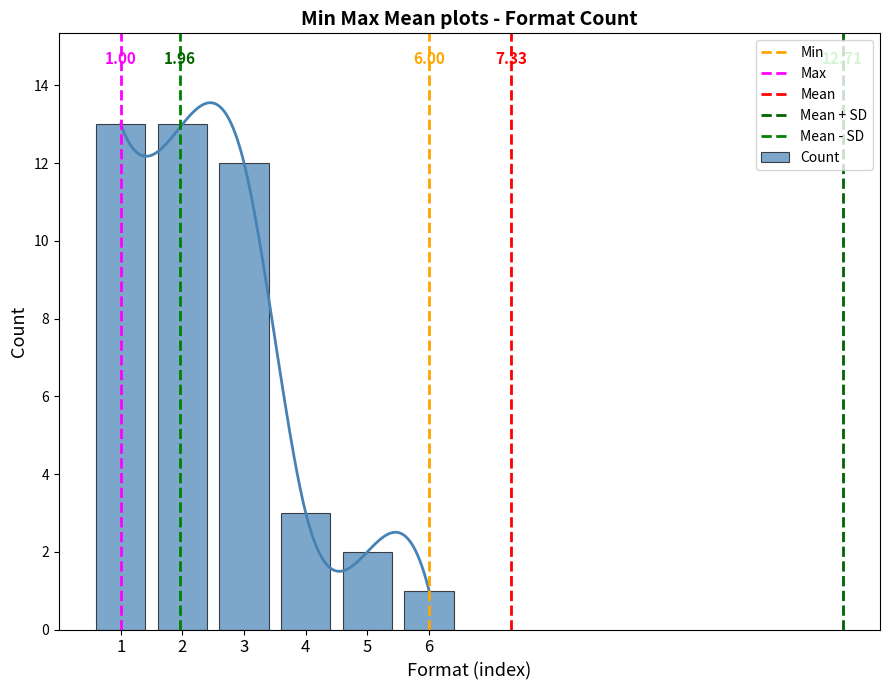

The value at 6 is 2. True or false?

False